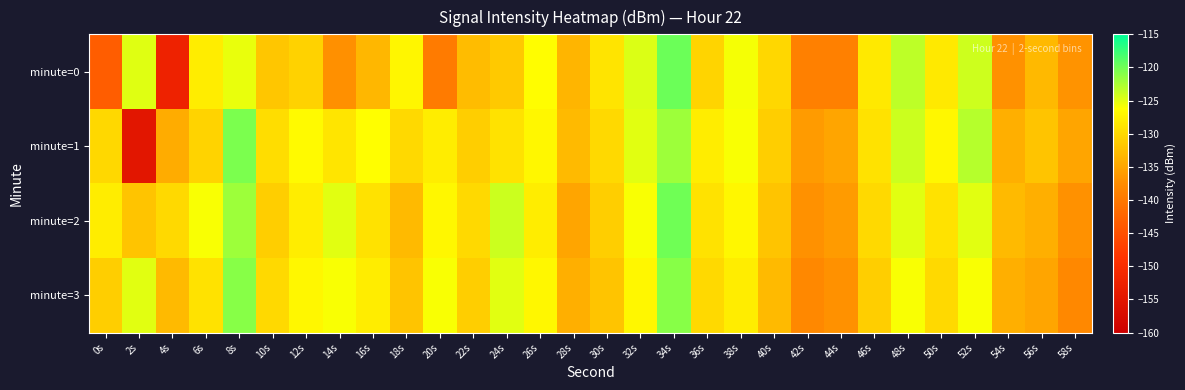

List the series in order of their peak value, lowest first.

minute=3, minute=1, minute=2, minute=0